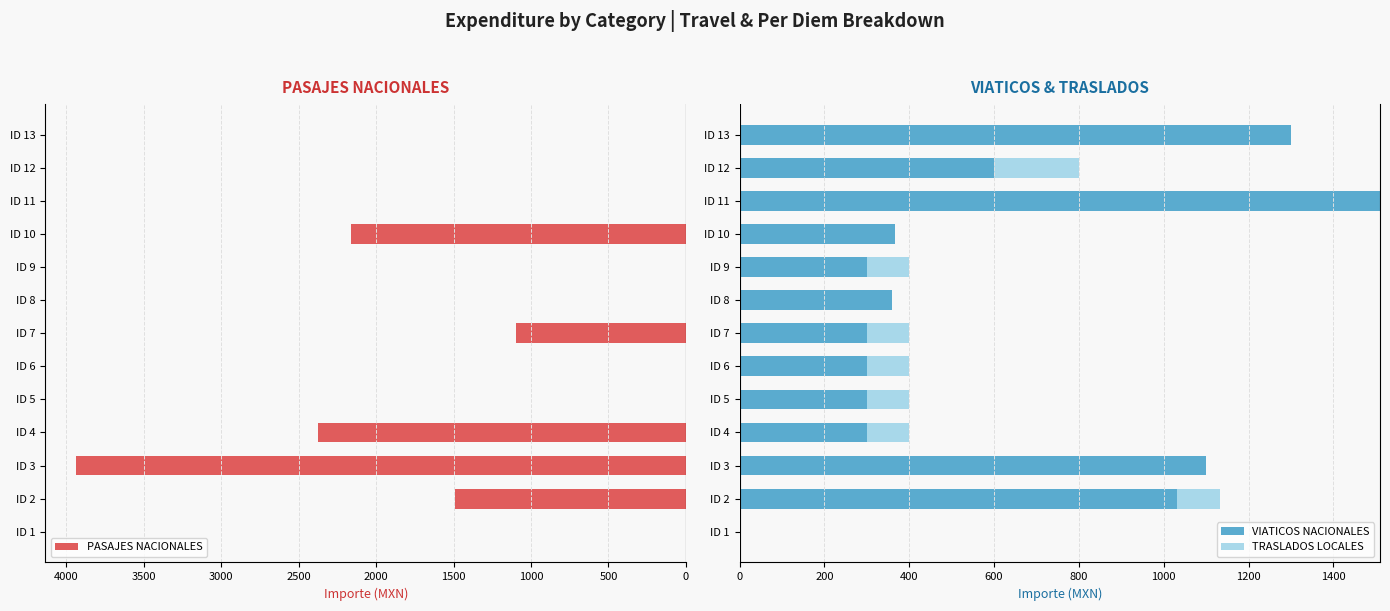

What is the difference between the PASAJES NACIONALES values at ID 2 and ID 5?

1489.5